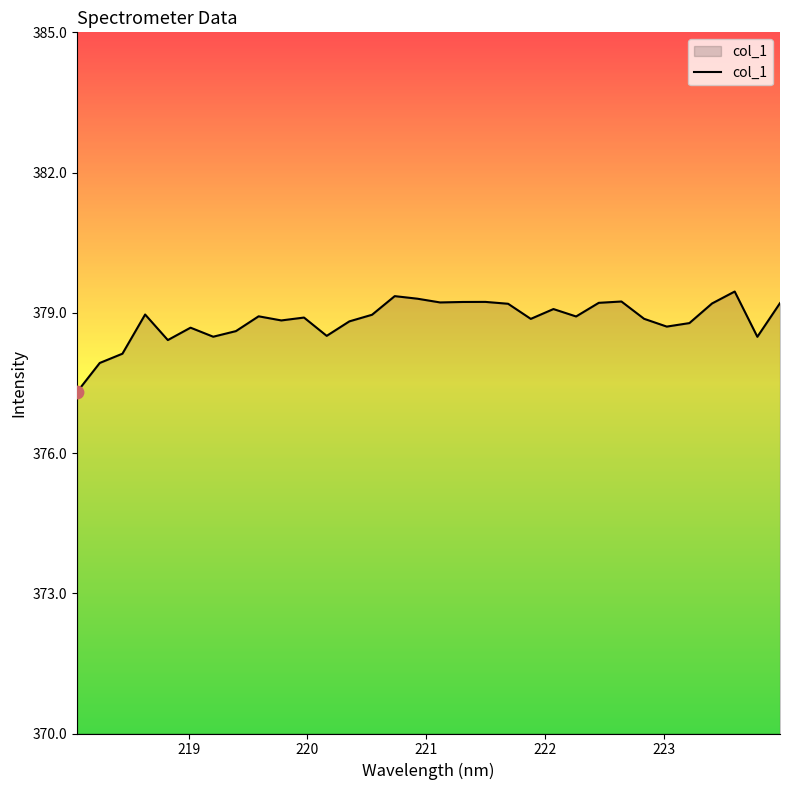

What is the maximum value shown in the chart?

379.5